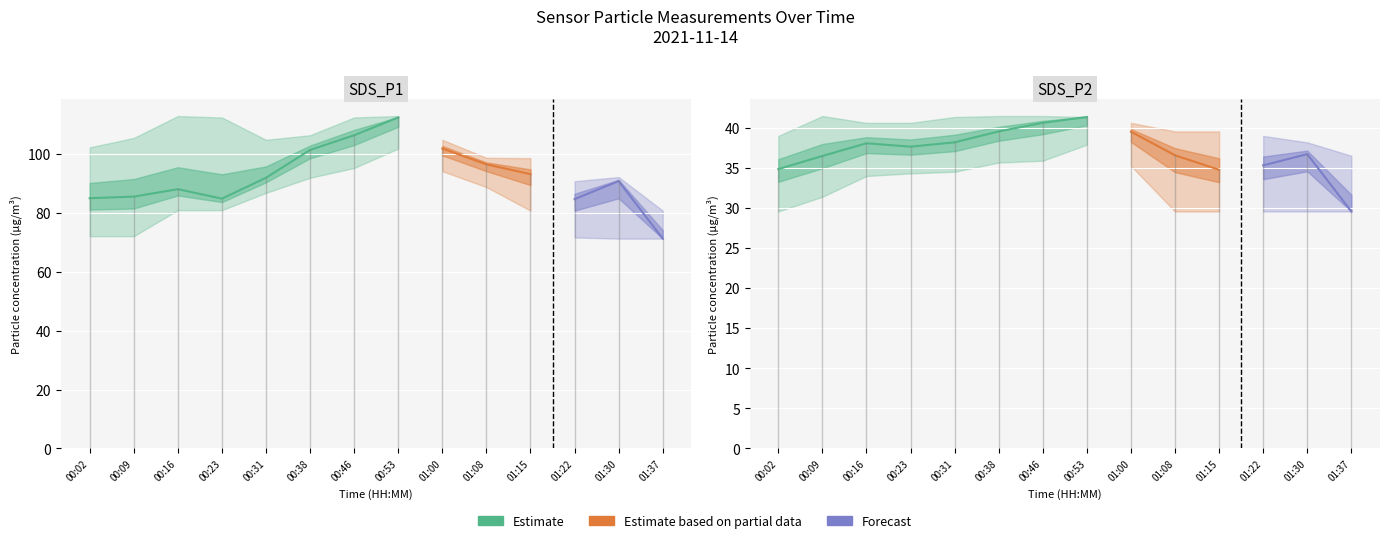

True or false: SDS_P1_lower and SDS_P1_upper cross at least once.

False